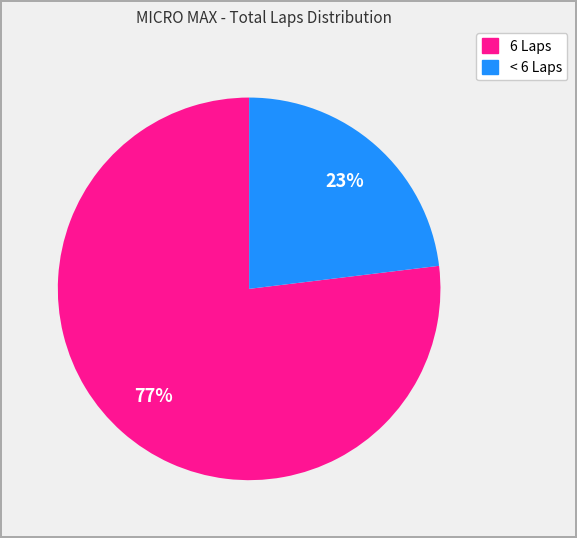

Is there a majority slice in this chart?

Yes